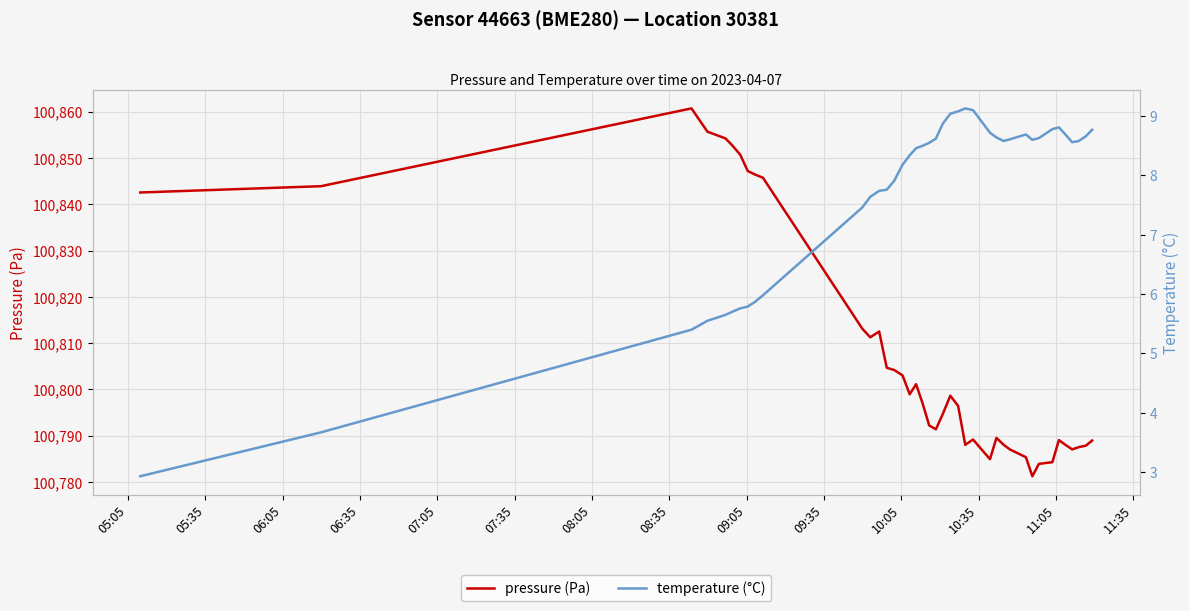

List the series in order of their overall mean, lowest first.

temperature, pressure